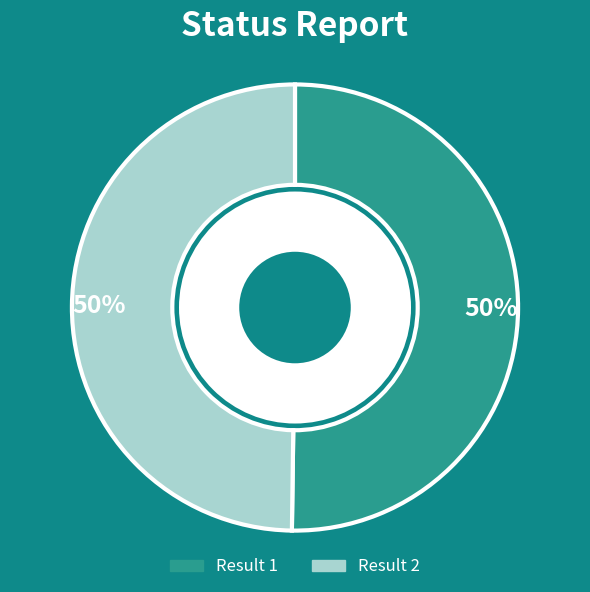

To the nearest percent, what is the average slice percentage?

50%